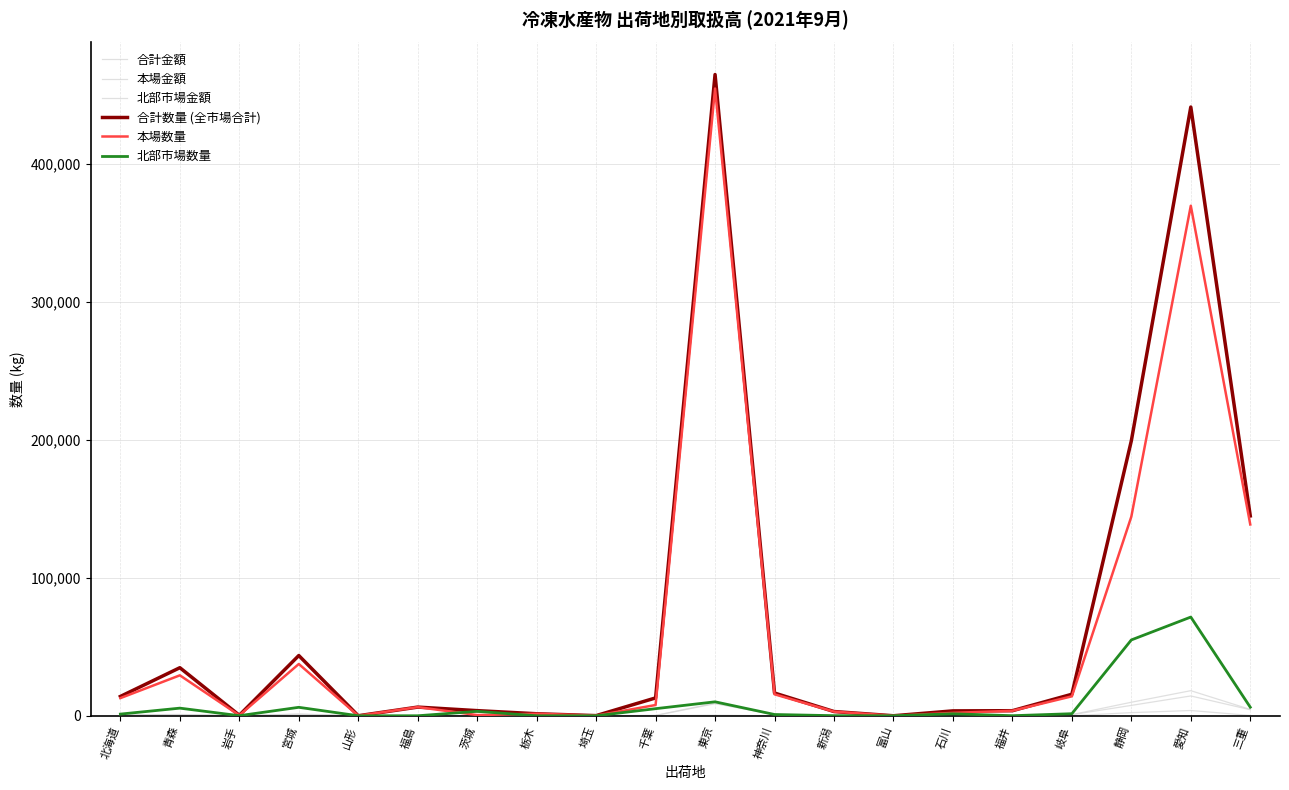

How many distinct data groups are displayed?

6